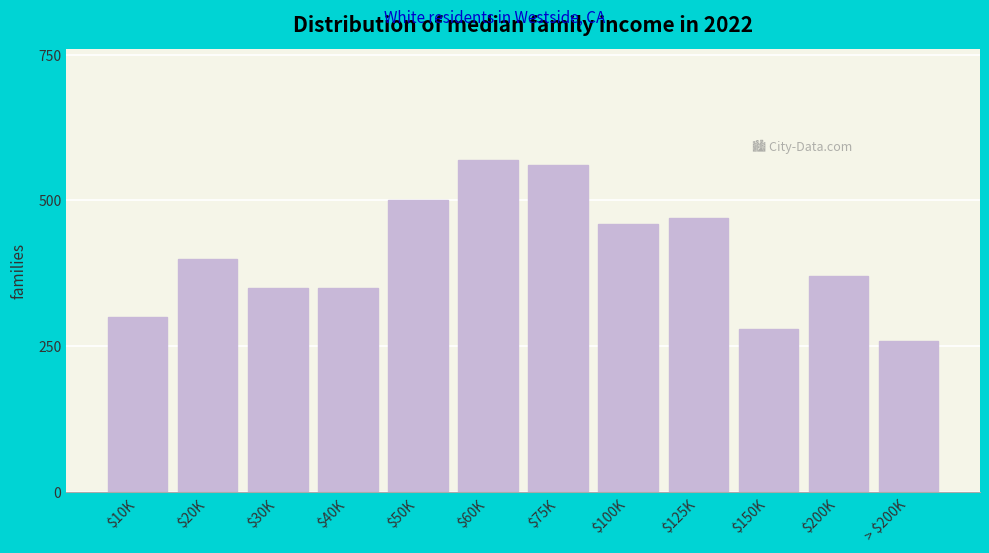

Reading left to right, list all the values displayed in this chart.

300	400	350	350	500	570	560	460	470	280	370	260